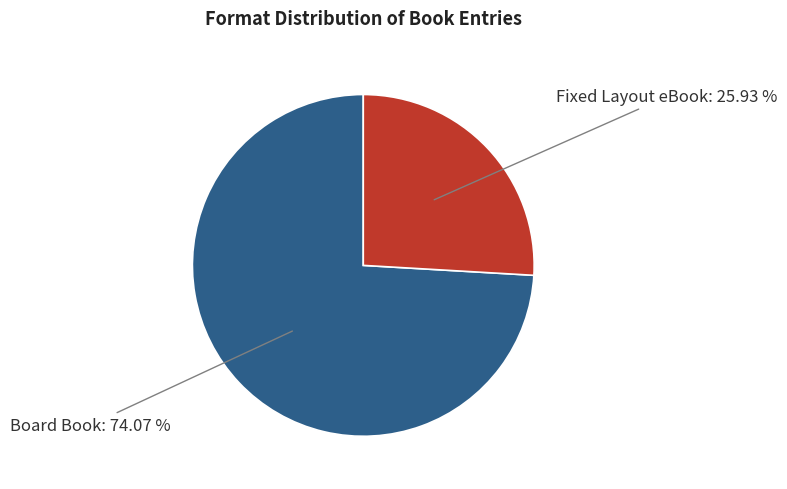

The Fixed Layout eBook slice represents 41% of the pie. True or false?

False